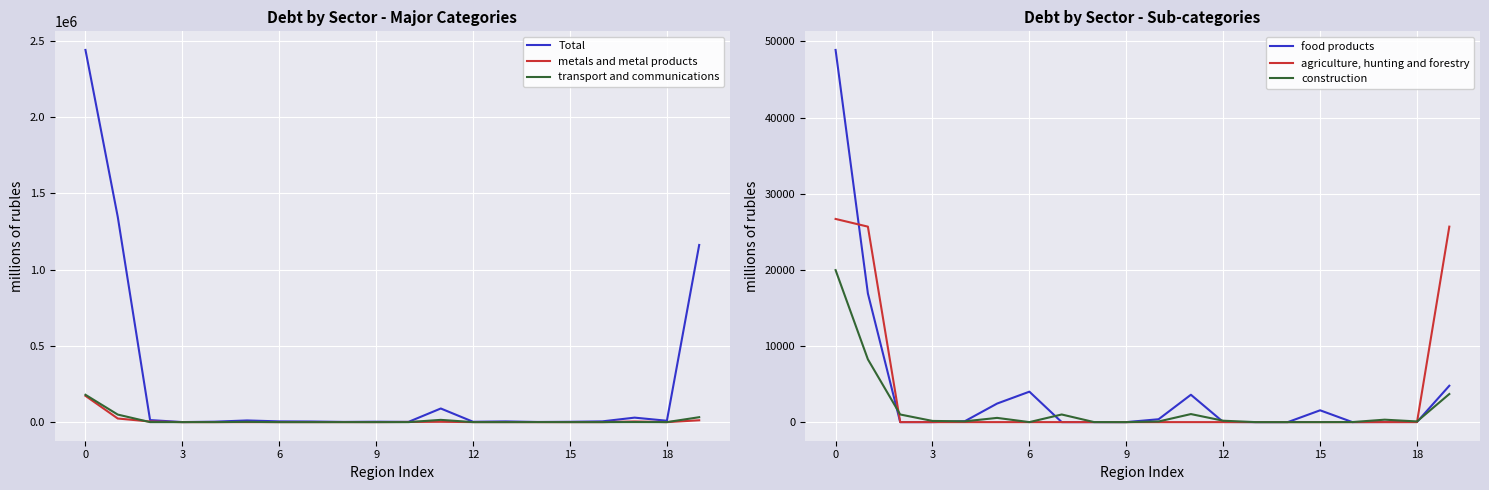

True or false: food products has more than 1 points higher than both neighbors.

True